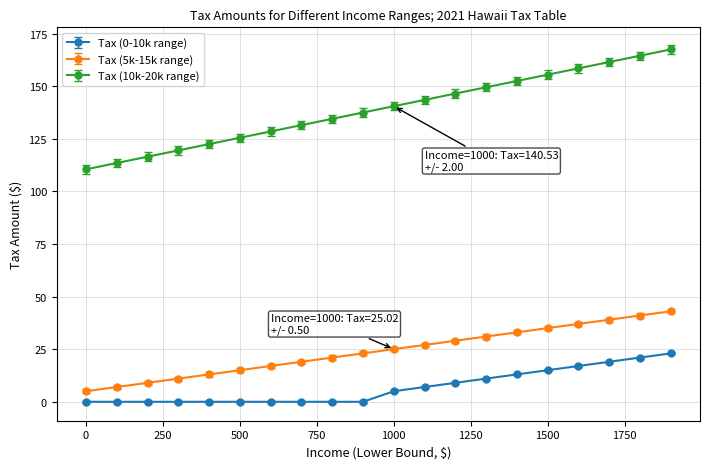

At how many categories does at least one series exceed 12?

20